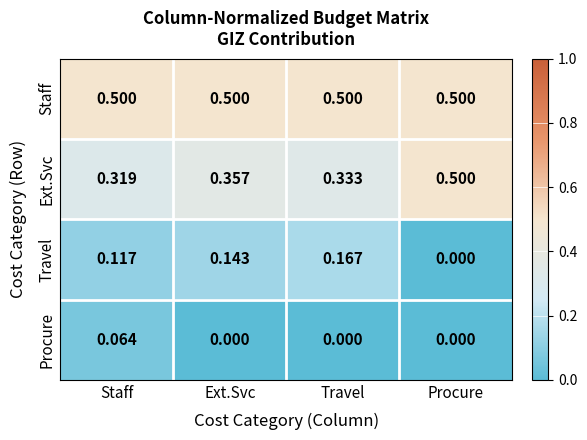

Which series has the widest spread of values?

Ext.Svc